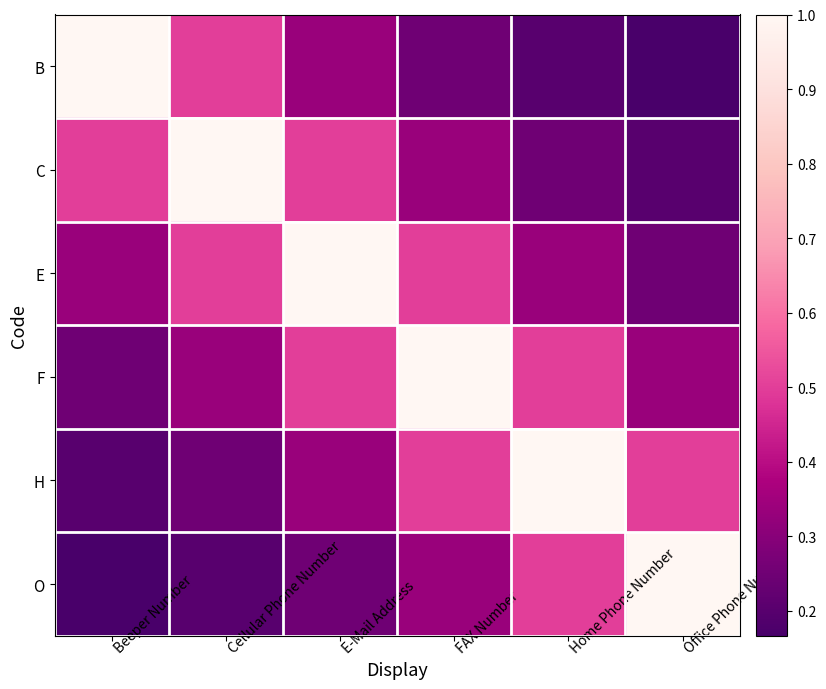

Reading left to right, transcribe all the data shown in this chart.

B: Beeper Number=1.0	Cellular Phone Number=0.5	E-Mail Address=0.3	FAX Number=0.2	Home Phone Number=0.2	Office Phone Number=0.2
C: Beeper Number=0.5	Cellular Phone Number=1.0	E-Mail Address=0.5	FAX Number=0.3	Home Phone Number=0.2	Office Phone Number=0.2
E: Beeper Number=0.3	Cellular Phone Number=0.5	E-Mail Address=1.0	FAX Number=0.5	Home Phone Number=0.3	Office Phone Number=0.2
F: Beeper Number=0.2	Cellular Phone Number=0.3	E-Mail Address=0.5	FAX Number=1.0	Home Phone Number=0.5	Office Phone Number=0.3
H: Beeper Number=0.2	Cellular Phone Number=0.2	E-Mail Address=0.3	FAX Number=0.5	Home Phone Number=1.0	Office Phone Number=0.5
O: Beeper Number=0.2	Cellular Phone Number=0.2	E-Mail Address=0.2	FAX Number=0.3	Home Phone Number=0.5	Office Phone Number=1.0